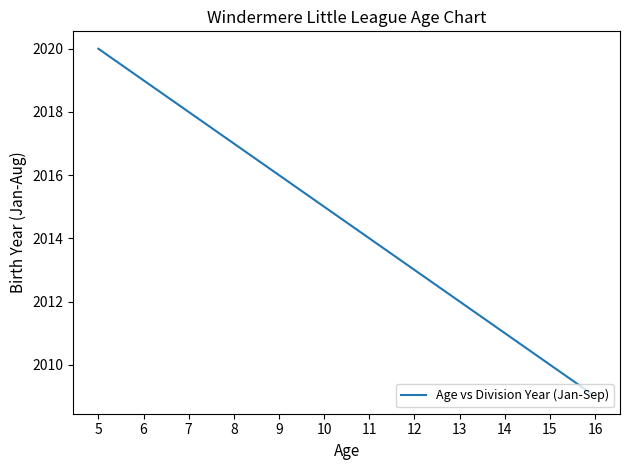

Which label corresponds to the largest value in the chart?

5